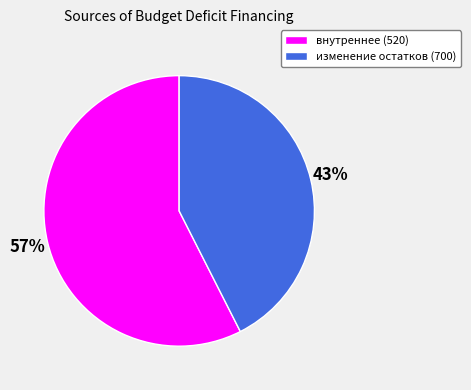

To the nearest percent, what is the combined percentage of изменение остатков (700) and внутреннее (520)?

100%